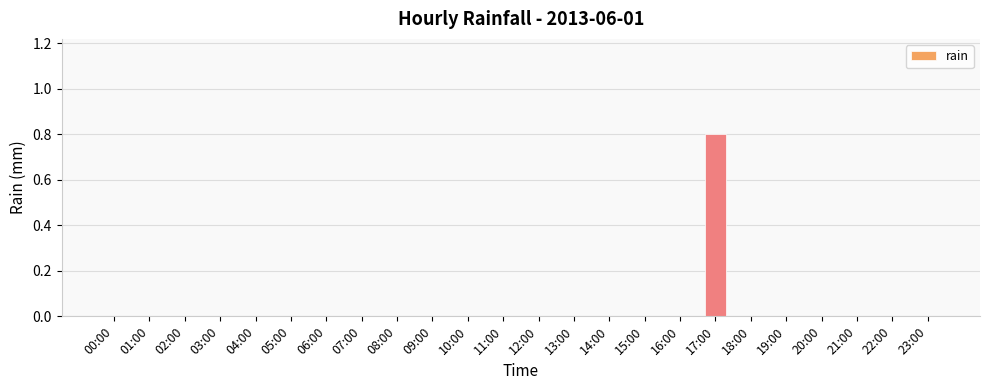

What is the sum of all values?

0.8